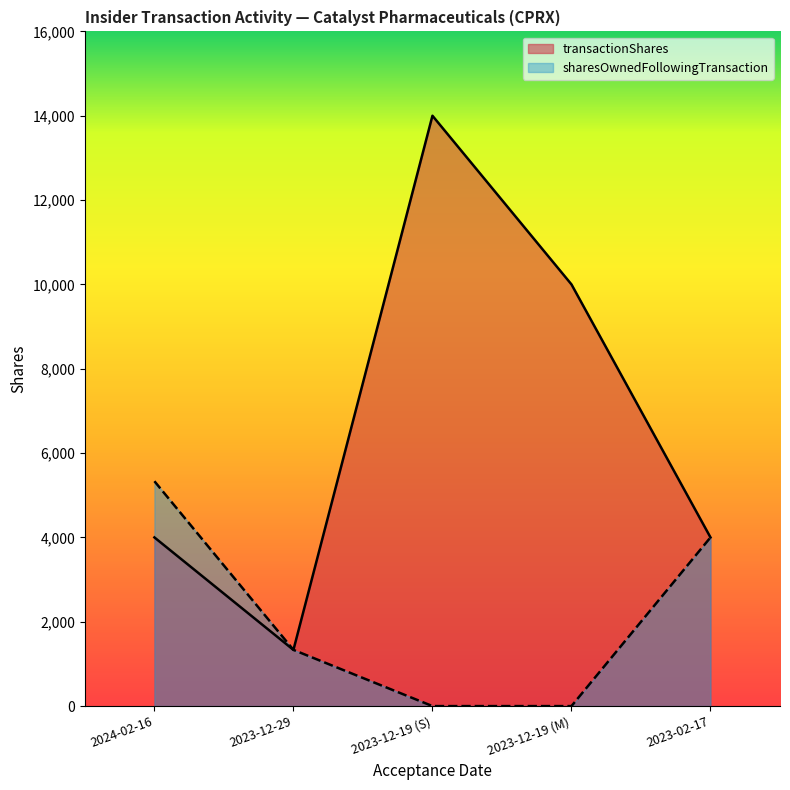

What is the label of the 2nd point from the left?

2023-12-29